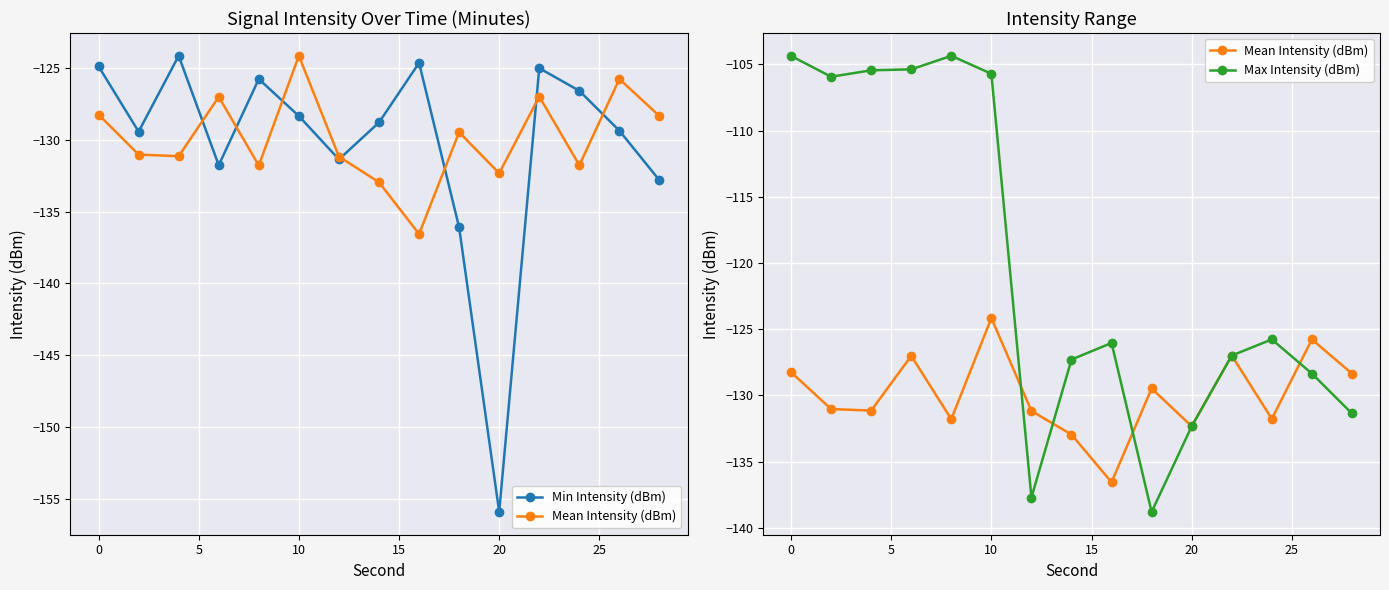

How many times do Min Intensity (dBm) and Max Intensity (dBm) cross each other?

6